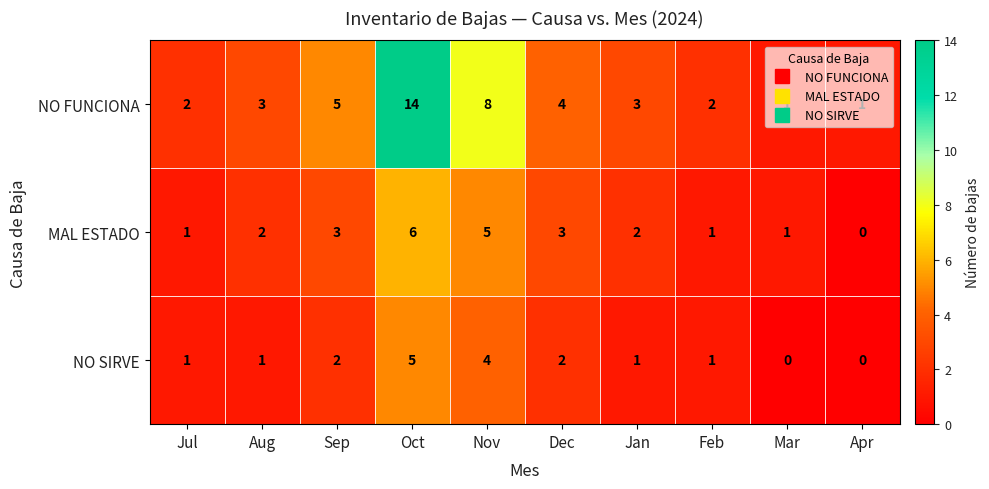

How many data points does each series have?

10